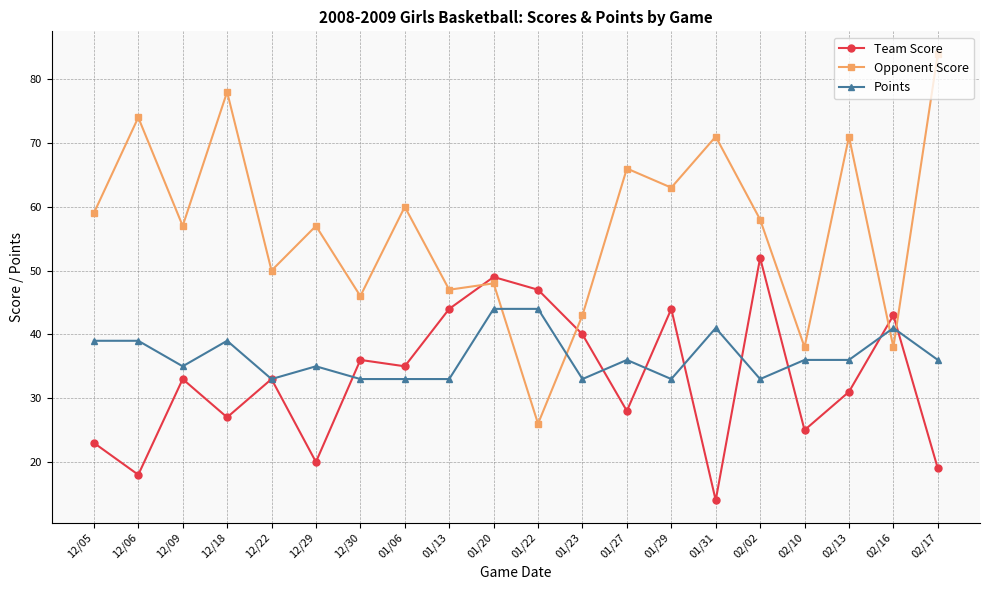

Is it true that Opponent Score equals 50 at 12/22?

True